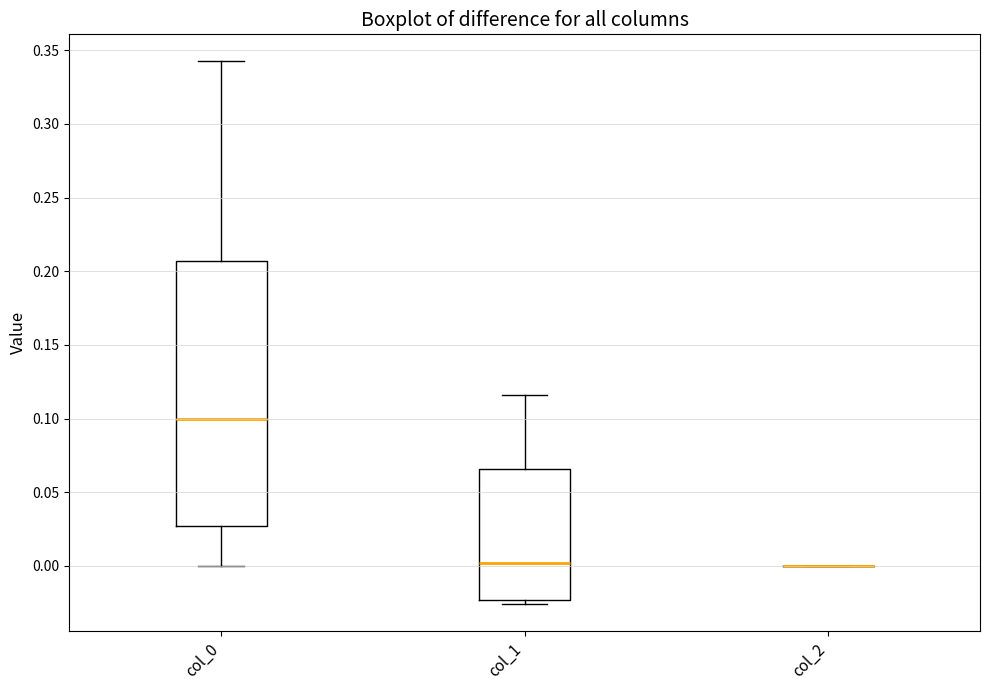

Reading left to right, transcribe this box plot: for each box, give where its median line is, the range the box spans, and where its two whiskers end, as read against the y-axis. The values are not printed on the chart, so give them approximately, as read against the axis.

col_0: median 0.100, box 0.025 to 0.205, whiskers 0.000 to 0.340
col_1: median 0.000, box -0.025 to 0.065, whiskers -0.025 (just below the box's lower edge) to 0.115
col_2: box collapsed to a line at 0.000, whiskers 0.000 to 0.000